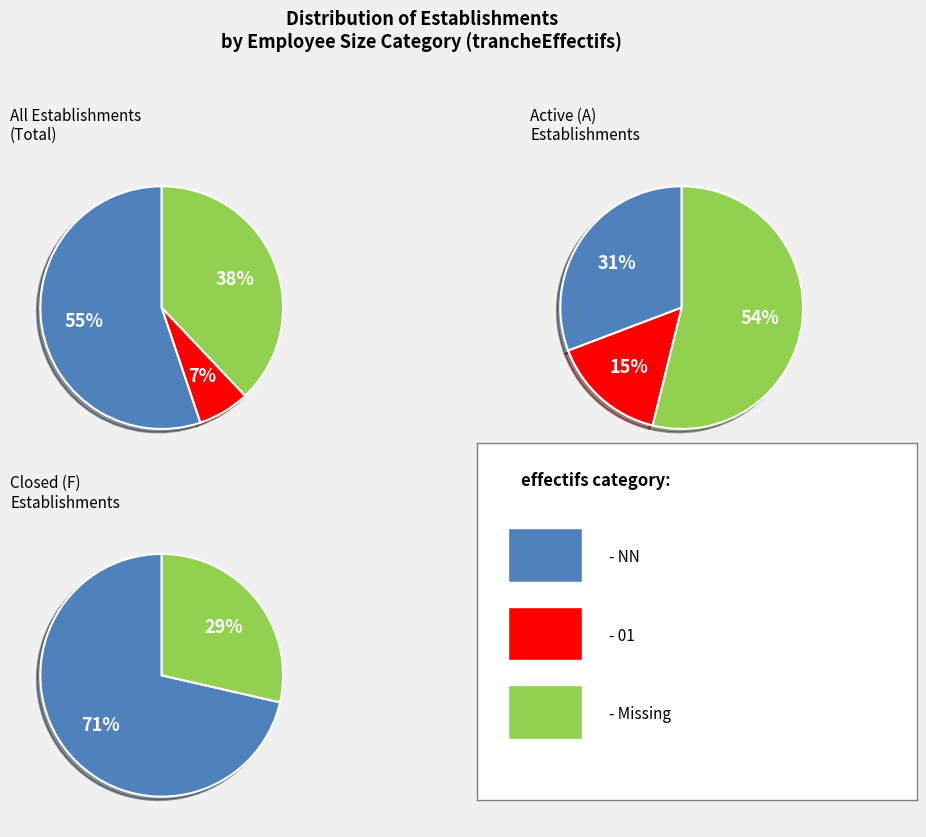

What is the largest slice in the pie chart?

NN